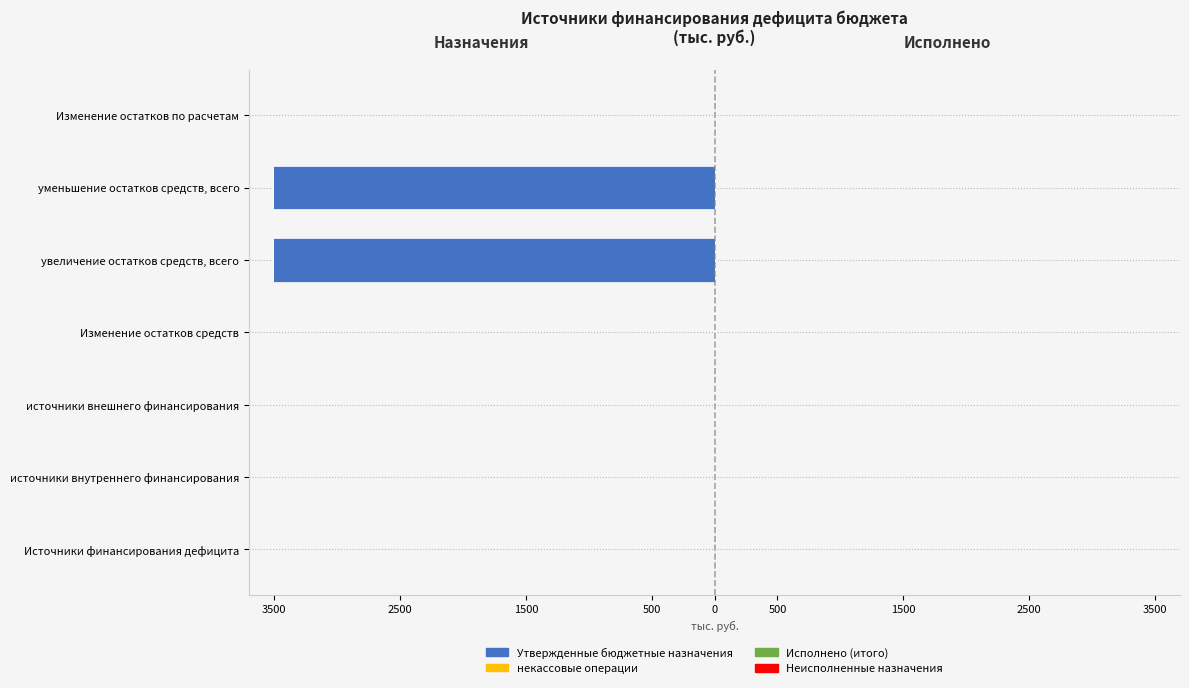

What is the spread (max minus min) of values at 2500?

0.6